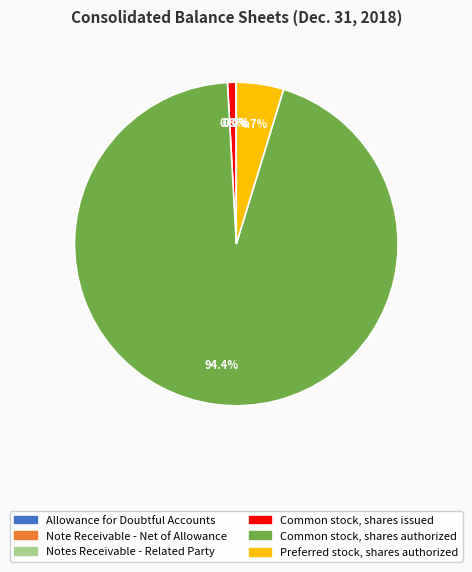

Does any single category account for the majority?

Yes